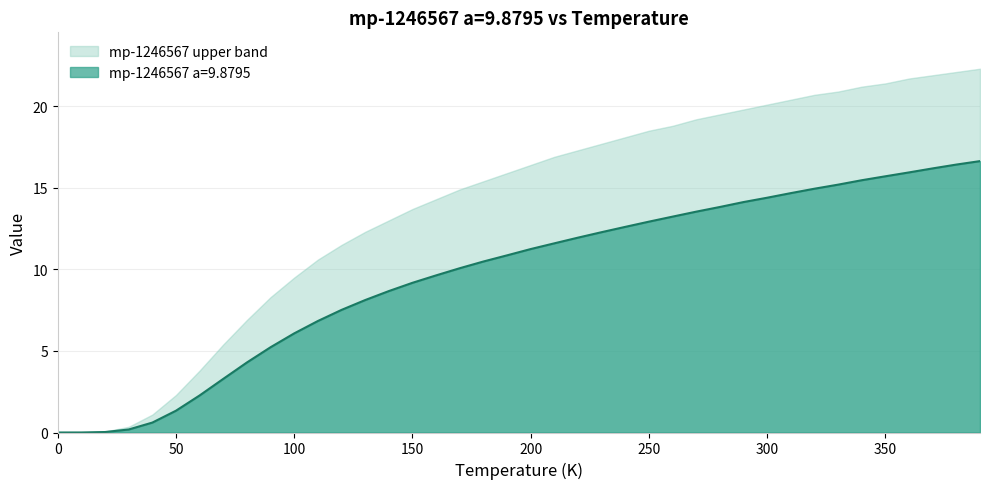

True or false: the data shows 23.3 at 260.0.

False